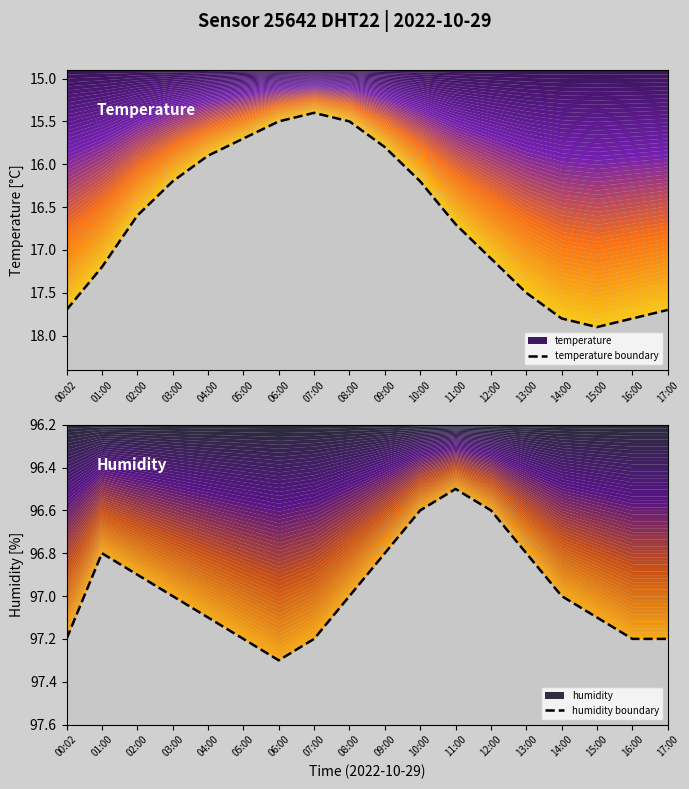

True or false: temperature boundary and humidity boundary intersect in this chart.

False